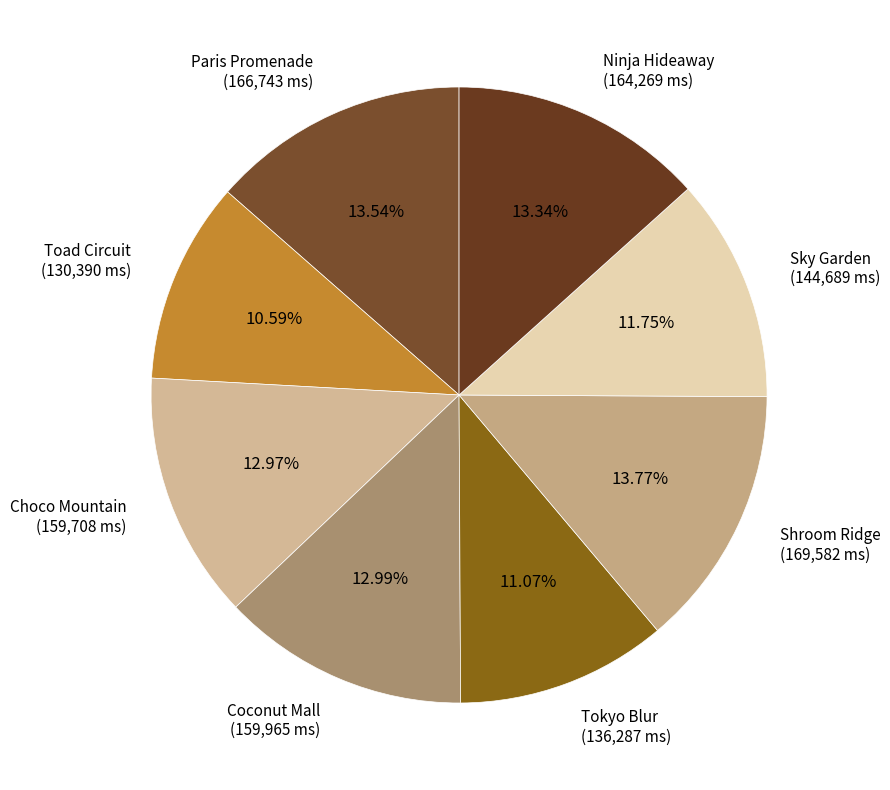

Does Sky Garden represent more than half of the total?

No